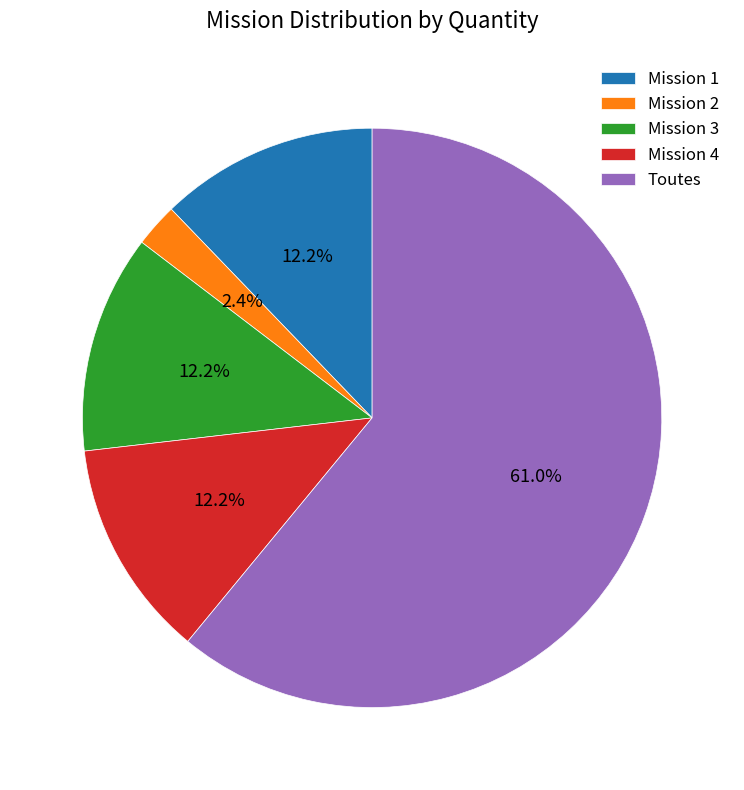

What is the smallest slice in the pie chart?

Mission 2